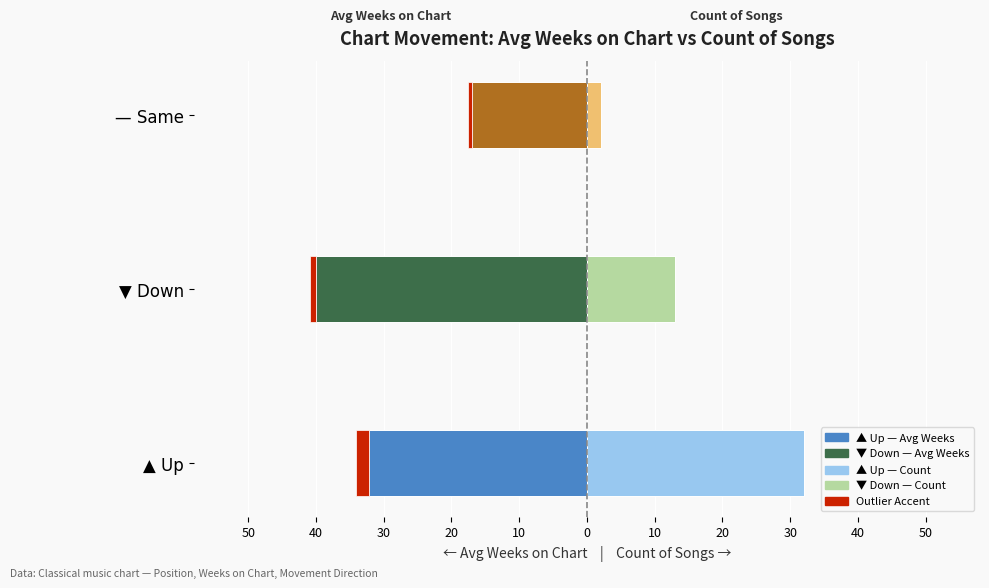

Which has a higher value, ▼ Down or — Same?

— Same